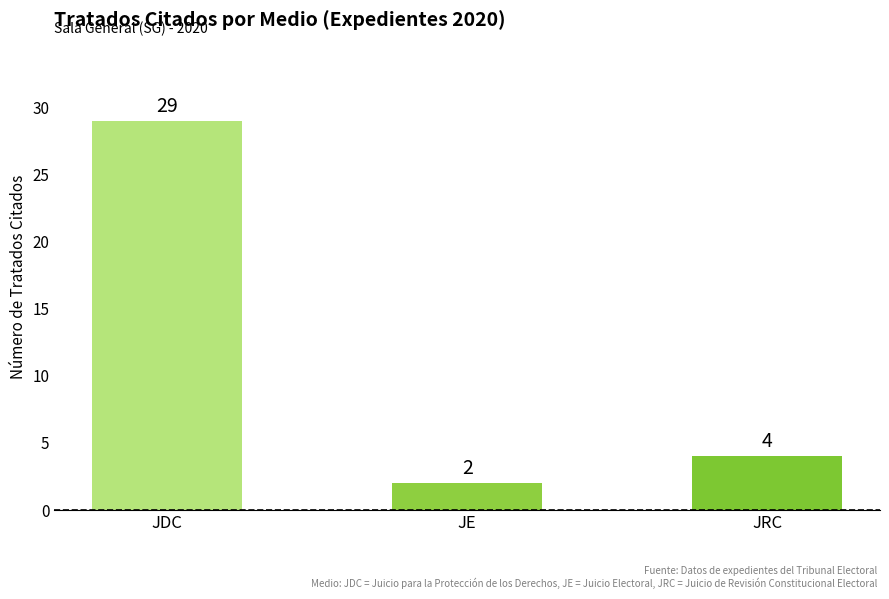

Rank the categories by value from highest to lowest.

JDC, JRC, JE